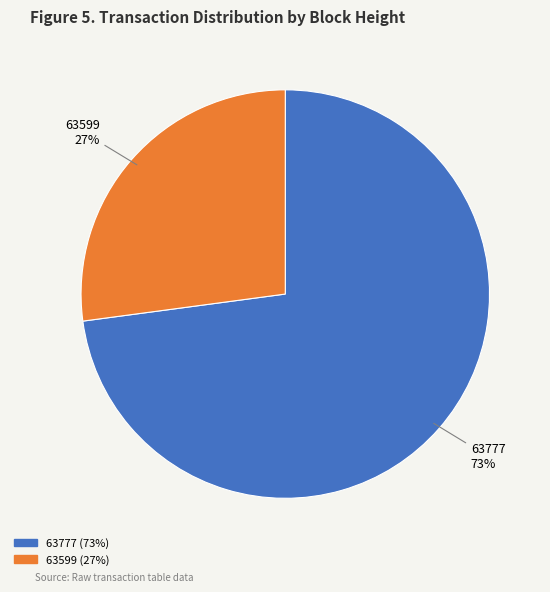

What is the smallest slice in the pie chart?

63599